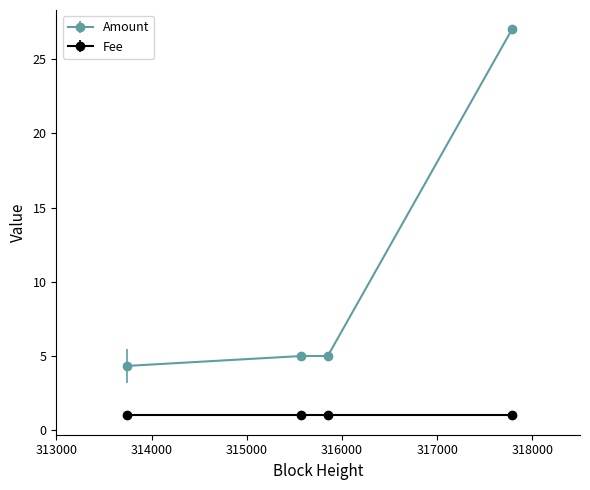

List the series in order of their overall mean, highest first.

Amount, Fee